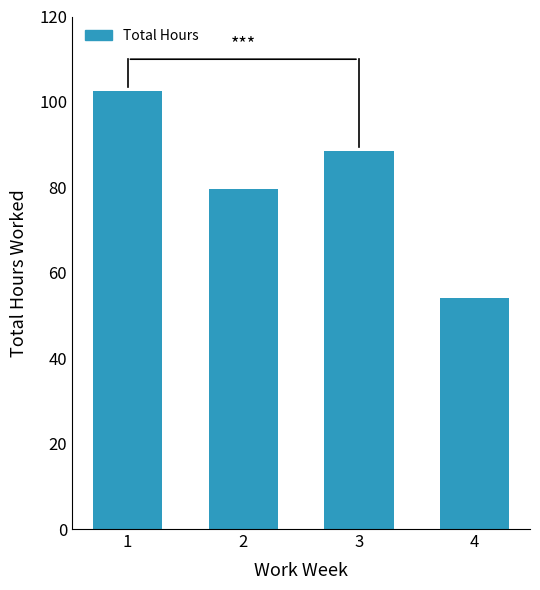

What is the average value?

81.1